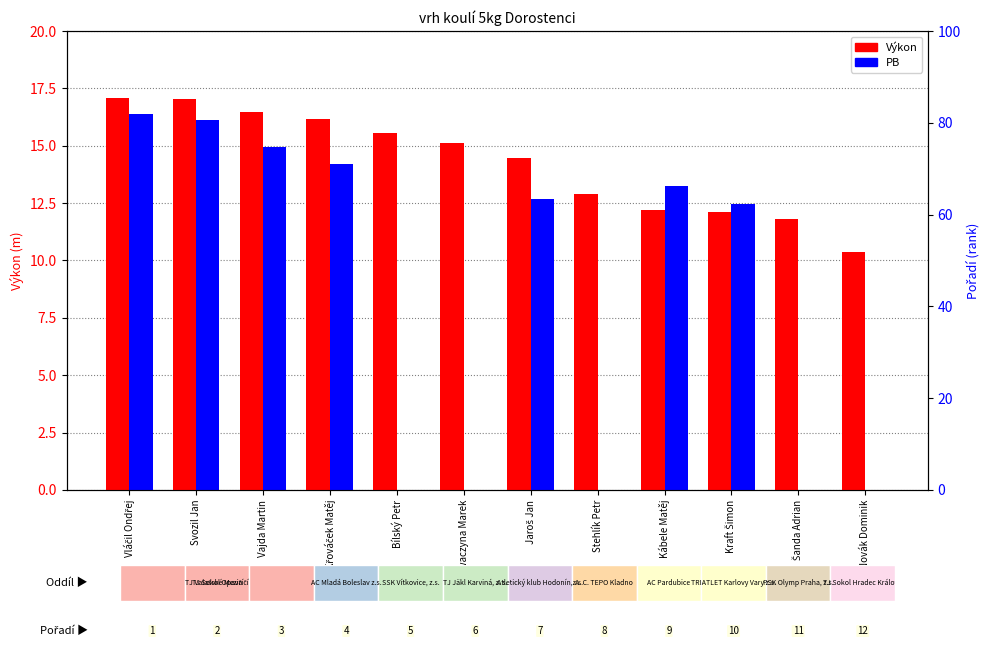

Between Vajda Martin and Swaczyna Marek, which series saw the biggest shift?

PB